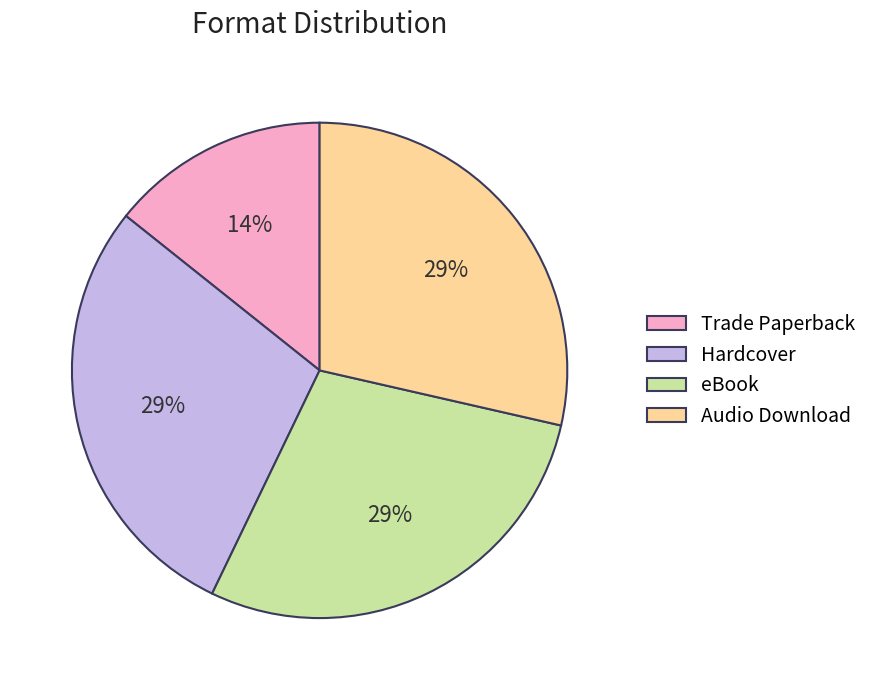

Count the number of slices in the pie.

4